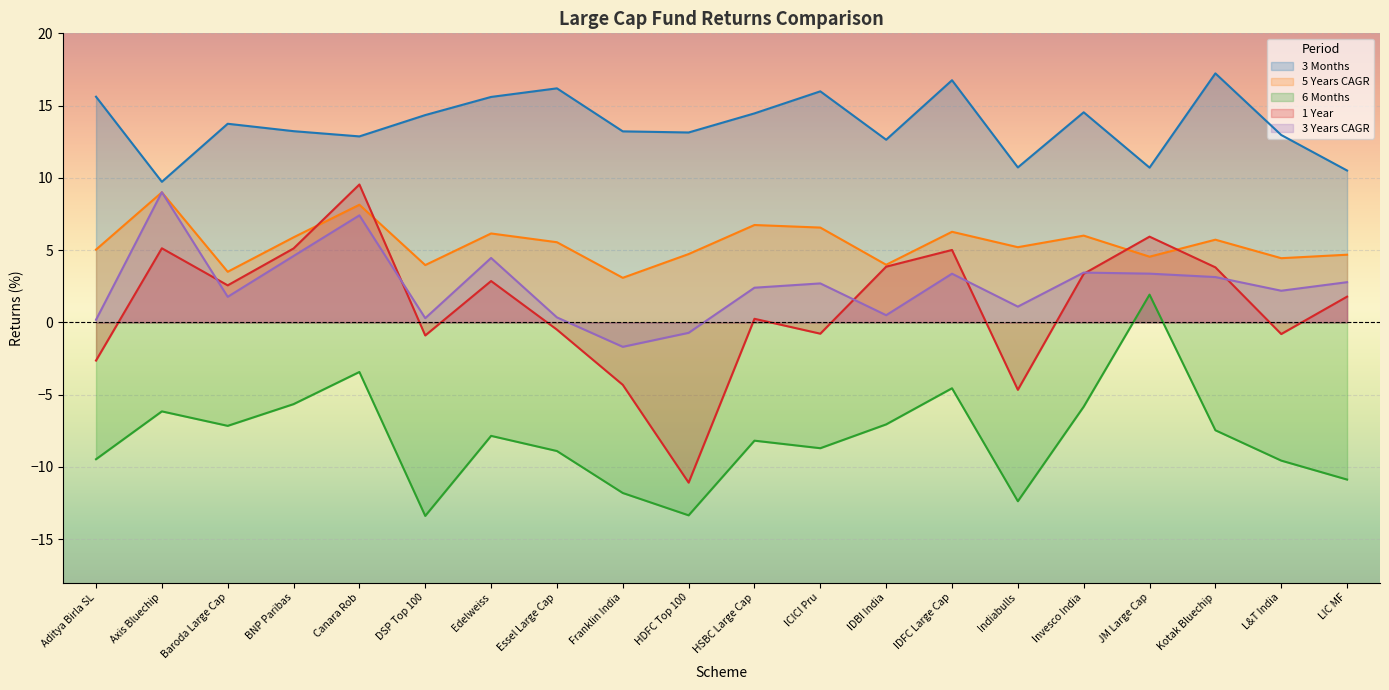

Where is the first local maximum for 1 Year?

Axis Bluechip